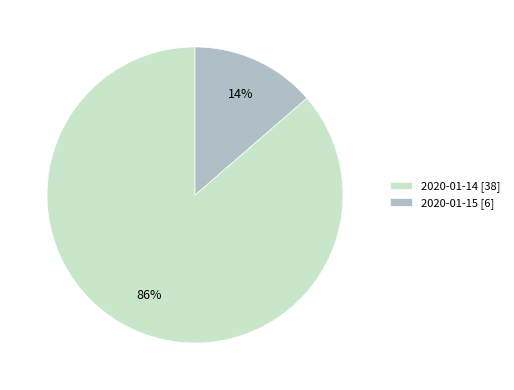

To the nearest percent, what is the combined percentage of 2020-01-14 [38] and 2020-01-15 [6]?

100%